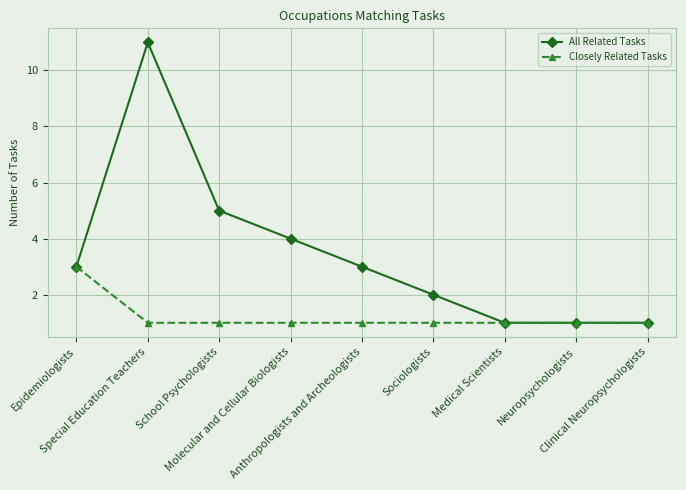

Which series has the largest total across all categories?

All Related Tasks